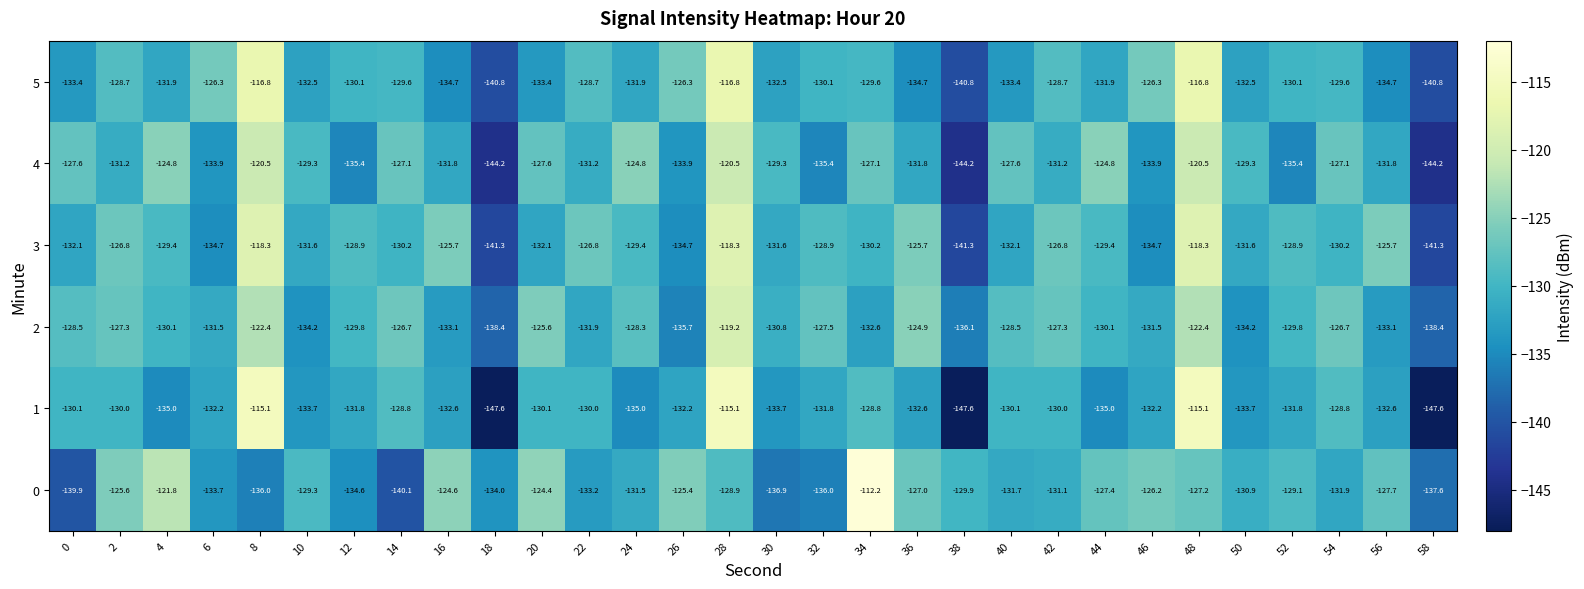

Between 10 and 14, which series saw the biggest shift?

0